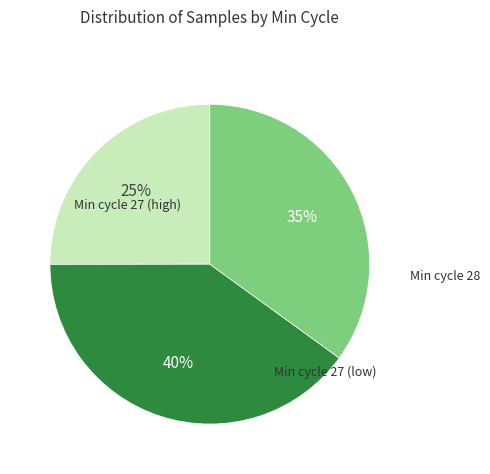

How many segments does this pie chart have?

3